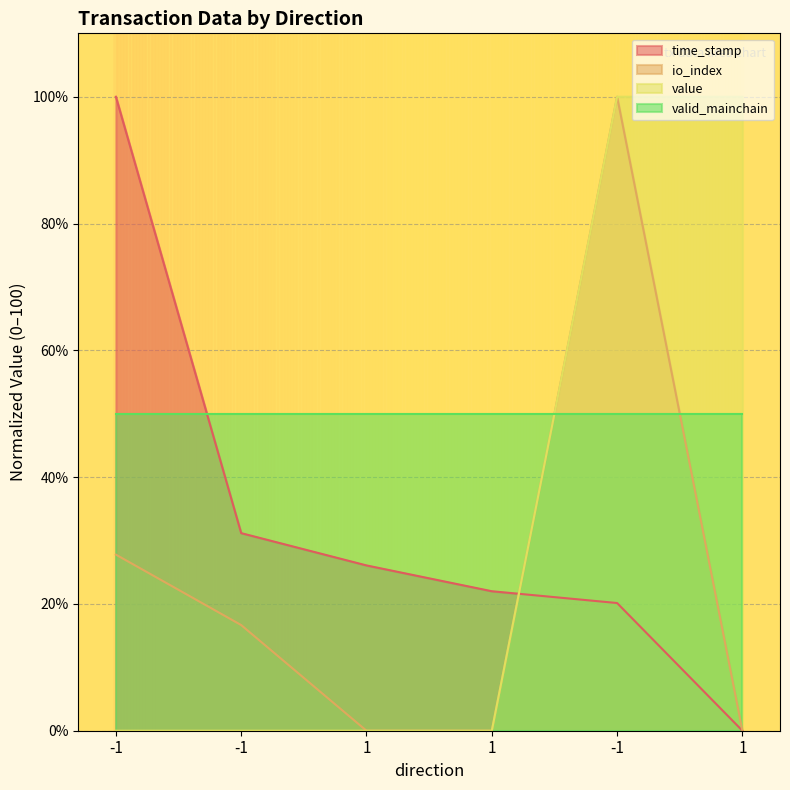

Between 1 and 1, which is larger?

1